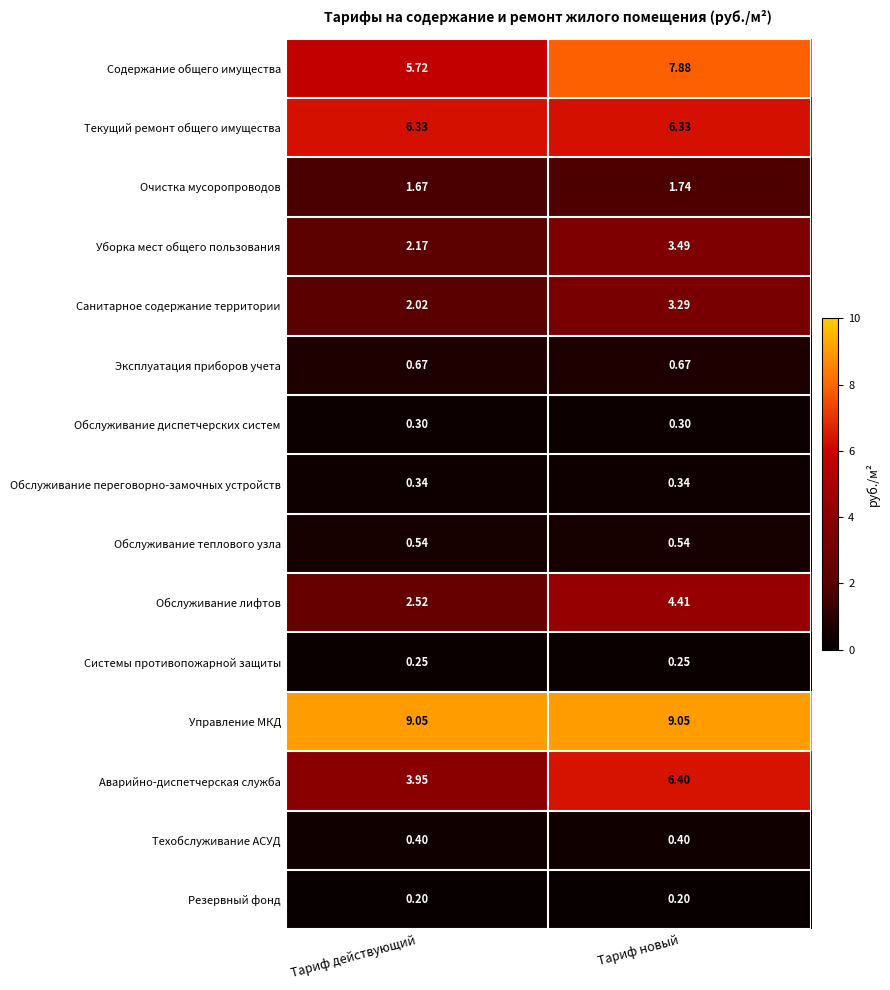

Rank the series at Тариф новый from lowest to highest value.

Резервный фонд, Системы противопожарной защиты, Обслуживание диспетчерских систем, Обслуживание переговорно-замочных устройств, Техобслуживание АСУД, Обслуживание теплового узла, Эксплуатация приборов учета, Очистка мусоропроводов, Санитарное содержание территории, Уборка мест общего пользования, Обслуживание лифтов, Текущий ремонт общего имущества, Аварийно-диспетчерская служба, Содержание общего имущества, Управление МКД